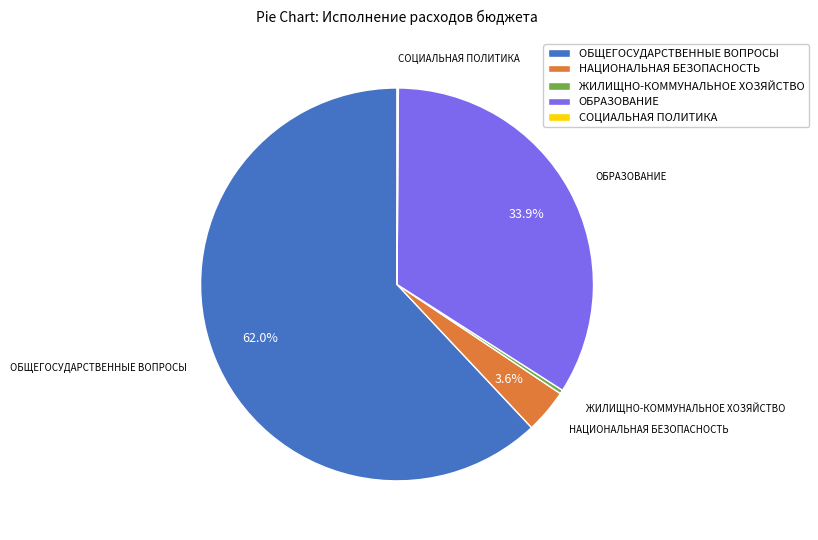

Which category has the biggest portion of the pie?

ОБЩЕГОСУДАРСТВЕННЫЕ ВОПРОСЫ